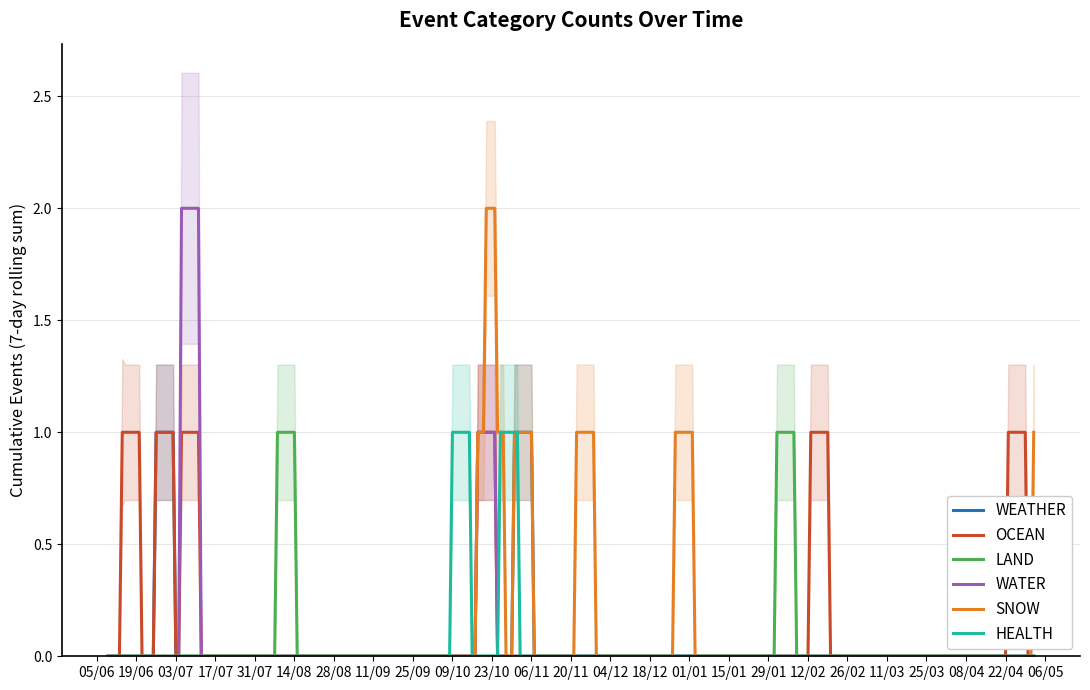

Is it true that WATER equals 0 at 2023-08-18?

True